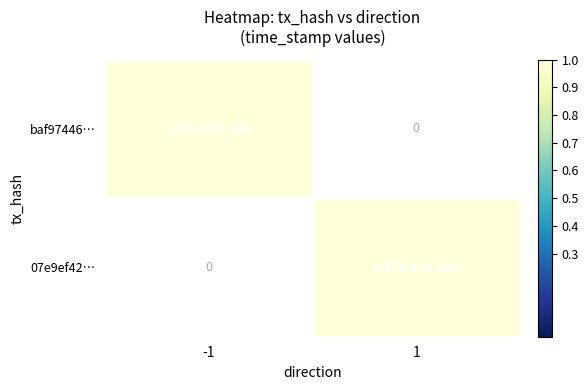

The value of baf97446… at -1 is 627436482. True or false?

False